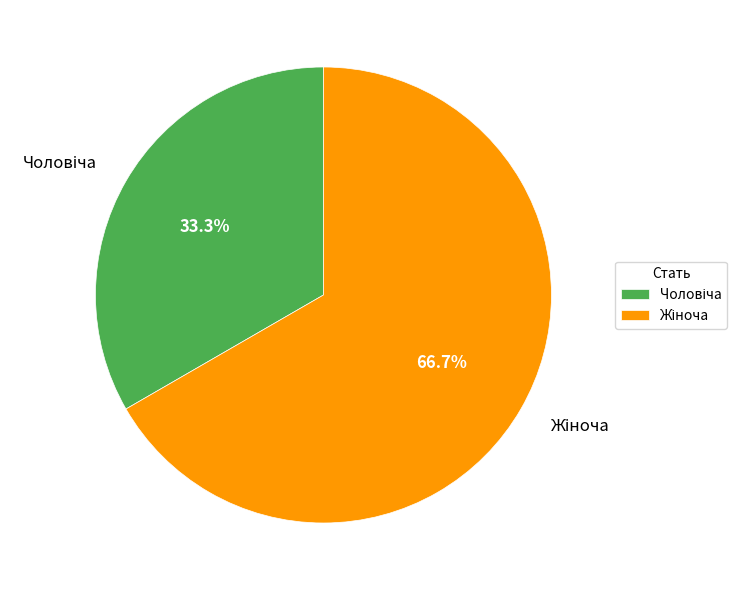

Does any single category account for the majority?

Yes